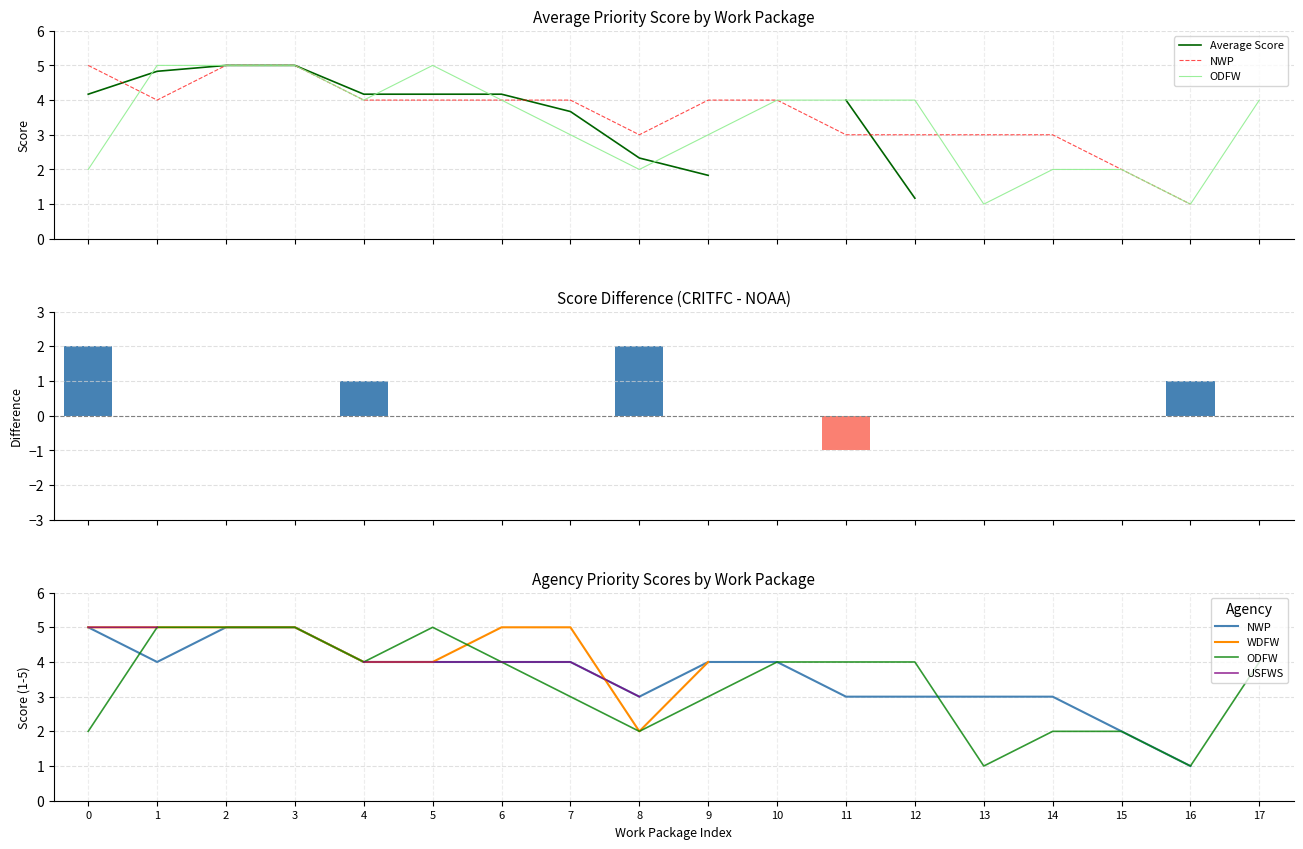

At which category is the sum across all series the highest?

1